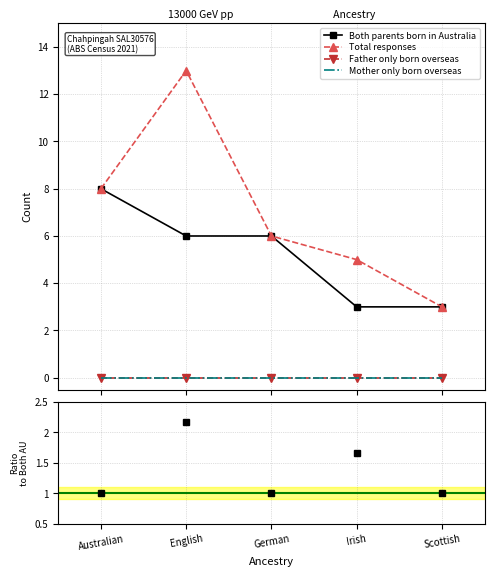

Reading right to left, what are all the values shown in this chart?

Both parents born in Australia: Scottish=3.0	Irish=3.0	German=6.0	English=6.0	Australian=8.0
Total responses: Scottish=3.0	Irish=5.0	German=6.0	English=13.0	Australian=8.0
Father only born overseas: Scottish=0.0	Irish=0.0	German=0.0	English=0.0	Australian=0.0
Mother only born overseas: Scottish=0.0	Irish=0.0	German=0.0	English=0.0	Australian=0.0
Total / Both AU parents: Scottish=1.0	Irish=1.7	German=1.0	English=2.2	Australian=1.0